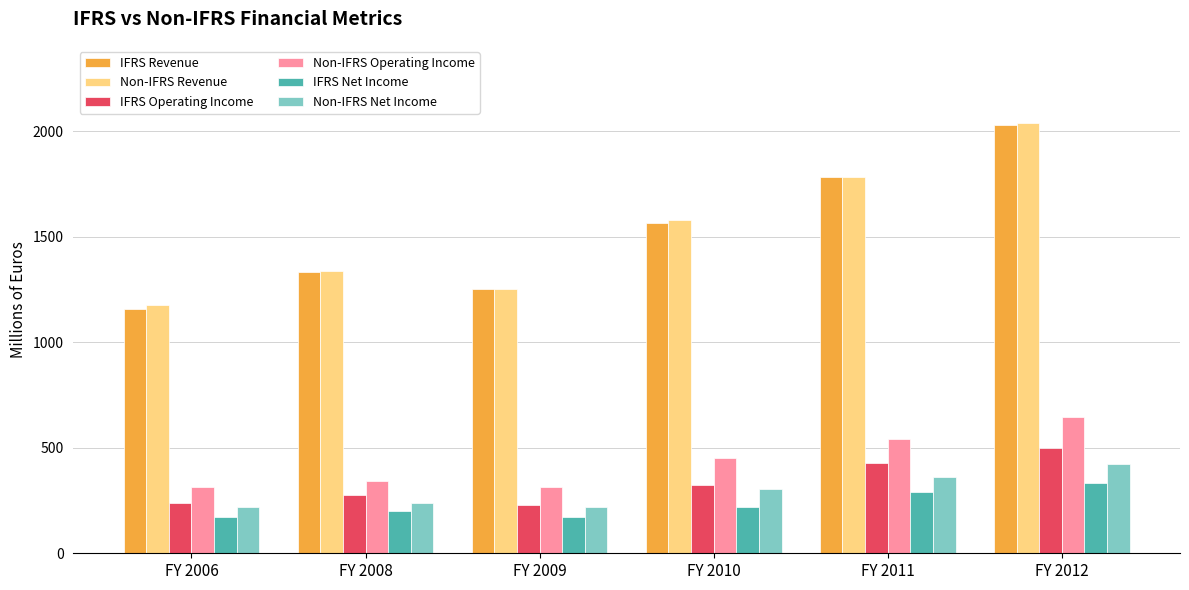

Which series has the widest spread of values?

IFRS Revenue